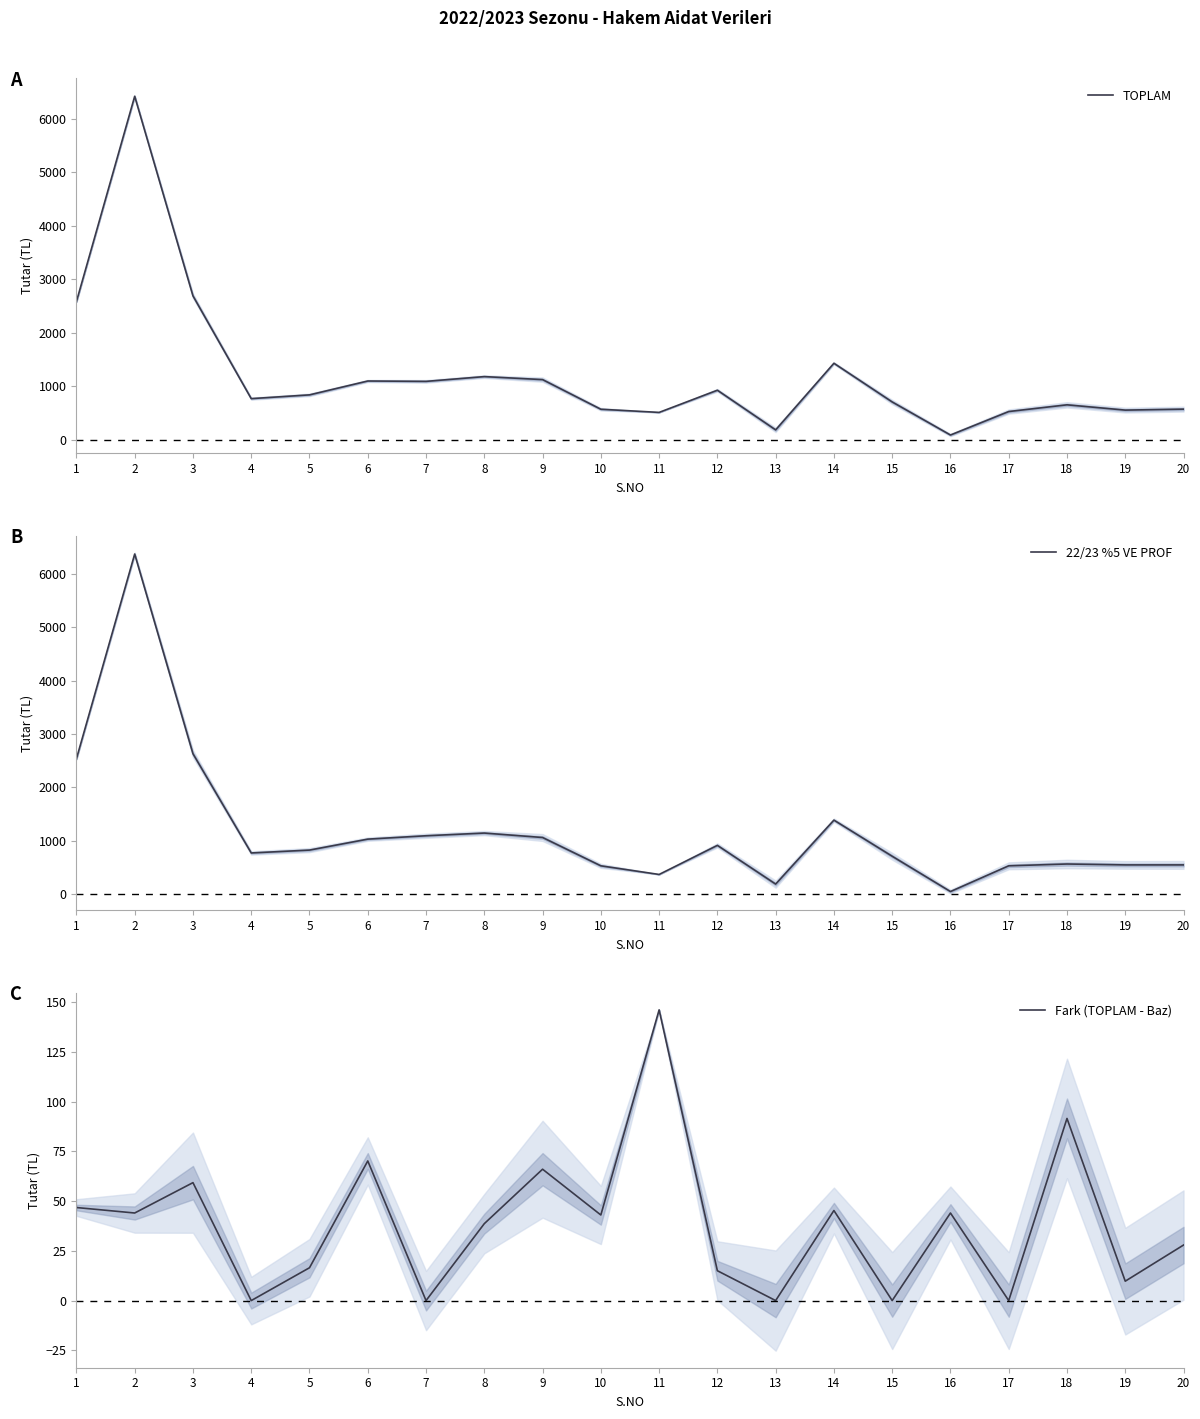

Reading left to right, what are all the values shown in this chart?

TOPLAM: 2580.7	6421.4	2688.2	766.5	836.9	1096.2	1089.3	1178.5	1122.3	568.0	509.0	923.8	182.0	1428.0	704.5	86.0	525.0	650.5	551.8	569.9
22/23 %5 VE PROF: 2533.9	6377.4	2629.0	766.5	820.4	1026.0	1089.3	1139.9	1056.3	525.0	363.0	908.8	182.0	1382.7	704.5	42.0	525.0	559.0	542.0	542.0
Fark (TOPLAM - Baz): 46.8	44.0	59.2	0.0	16.5	70.2	0.0	38.6	66.0	43.0	146.0	15.0	0.0	45.2	0.0	44.0	0.0	91.5	9.8	27.9